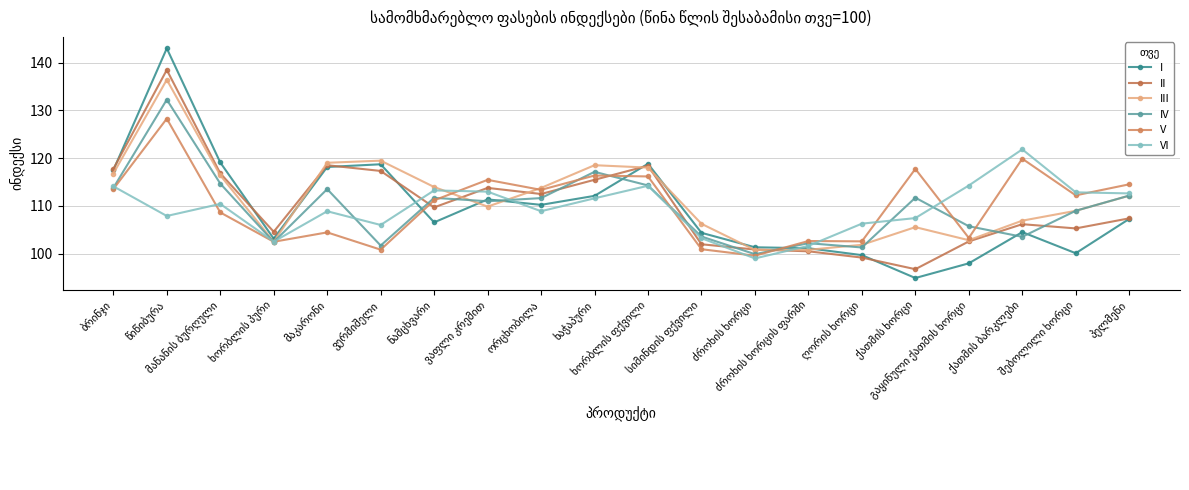

Is it true that III equals 106.2 at სიმინდის ფქვილი?

True